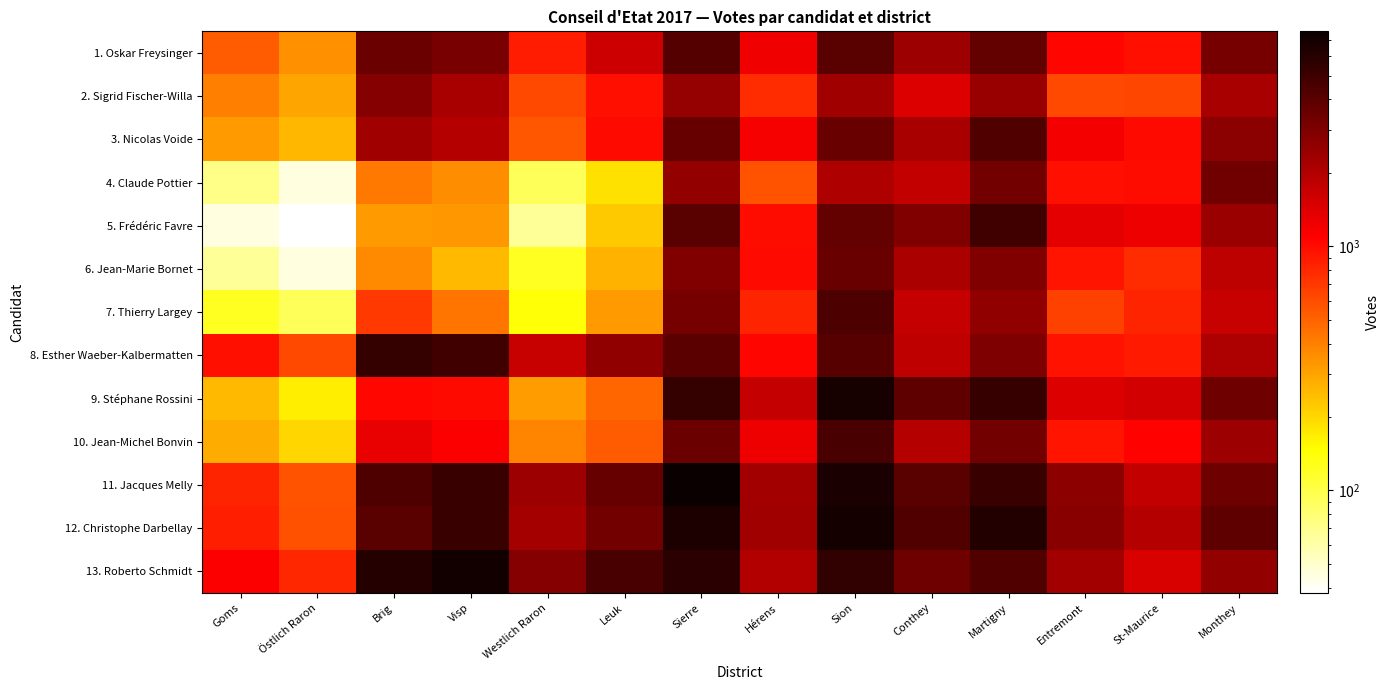

Rank the series by their maximum value, from lowest to highest.

2. Sigrid Fischer-Willa, 4. Claude Pottier, 6. Jean-Marie Bornet, 1. Oskar Freysinger, 3. Nicolas Voide, 7. Thierry Largey, 10. Jean-Michel Bonvin, 5. Frédéric Favre, 8. Esther Waeber-Kalbermatten, 9. Stéphane Rossini, 12. Christophe Darbellay, 13. Roberto Schmidt, 11. Jacques Melly